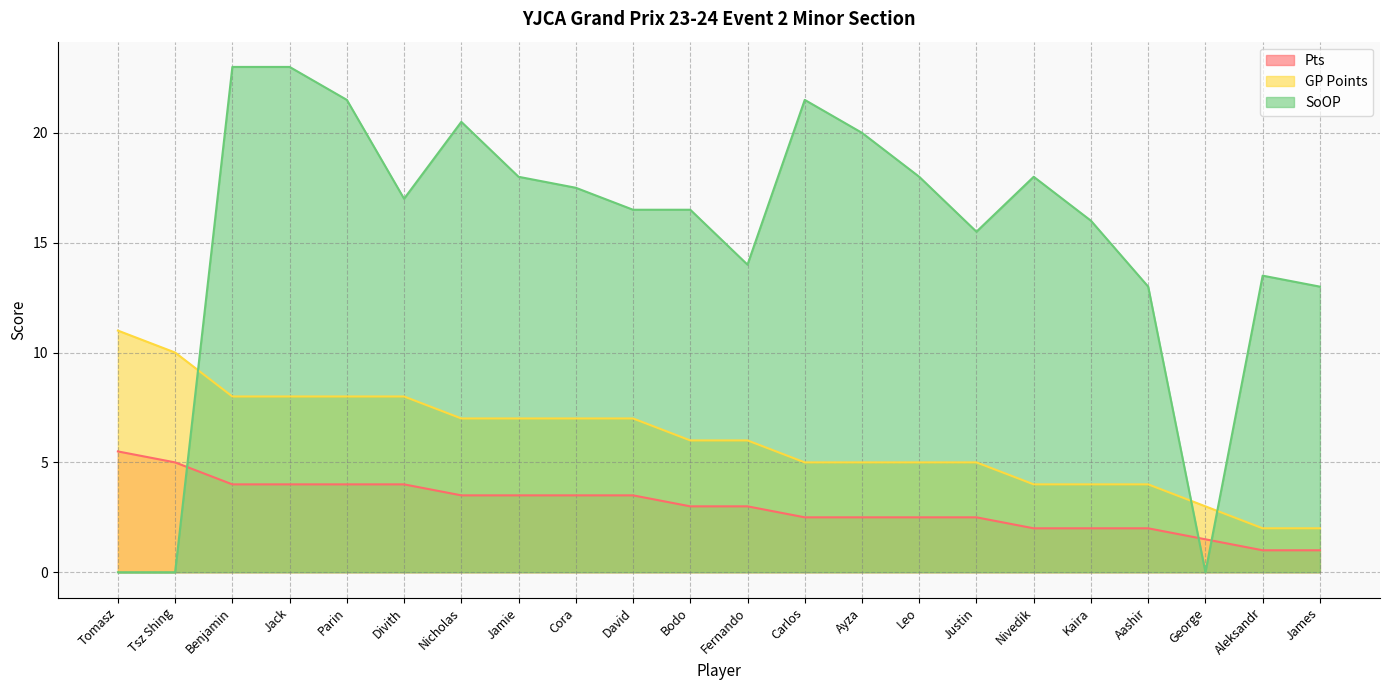

Is the value of SoOP at James greater than the value of Pts at Nivedik?

Yes